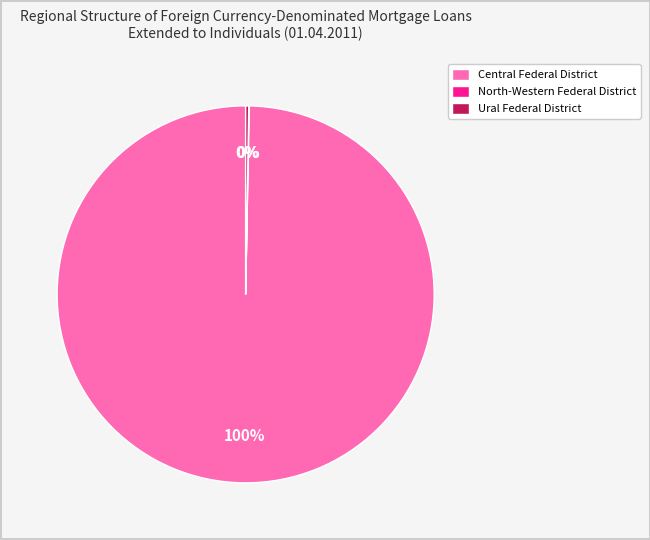

Which category accounts for the majority?

Central Federal District